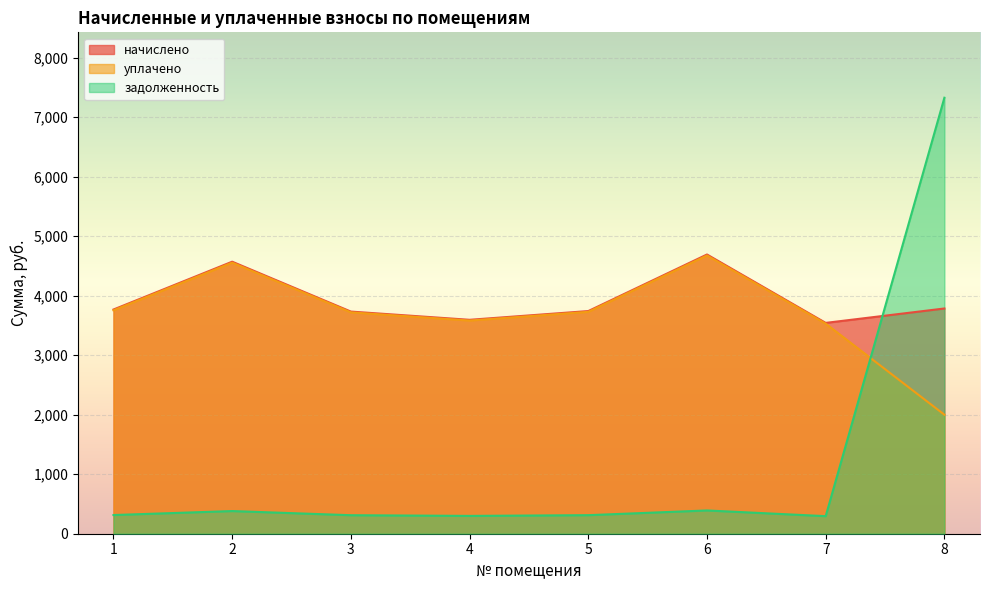

What is the value of the задолженность point at the 6th from the left?

391.0